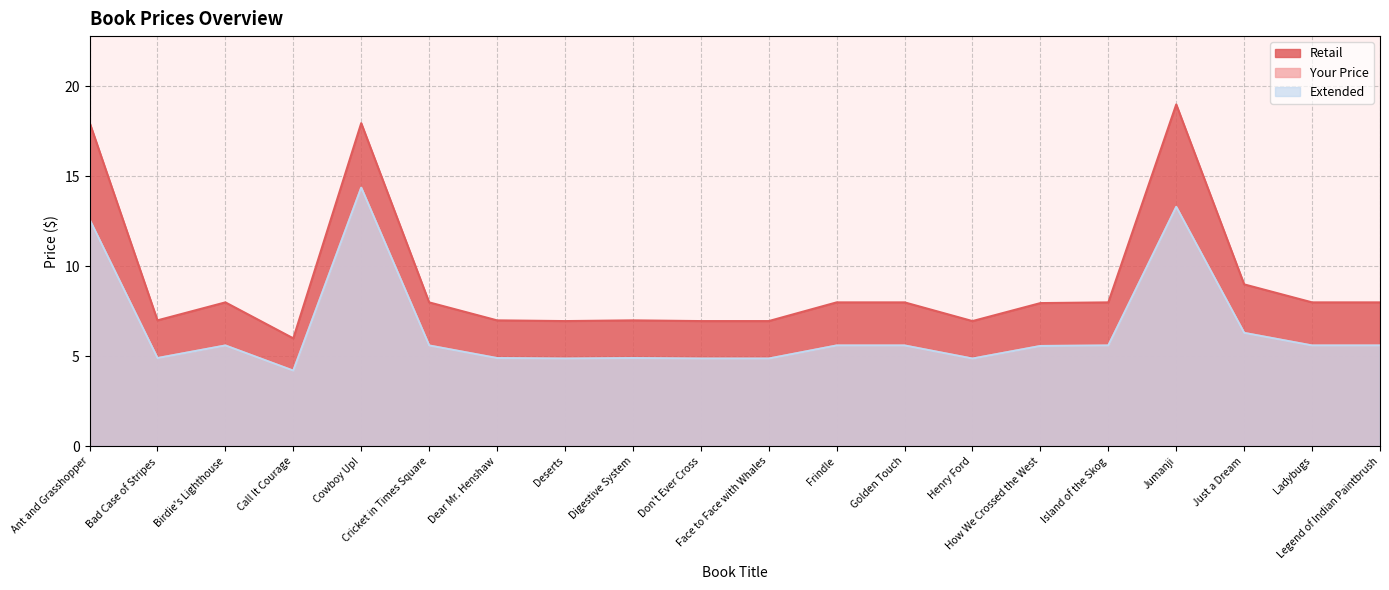

What is the total value across all series at Digestive System?

16.8